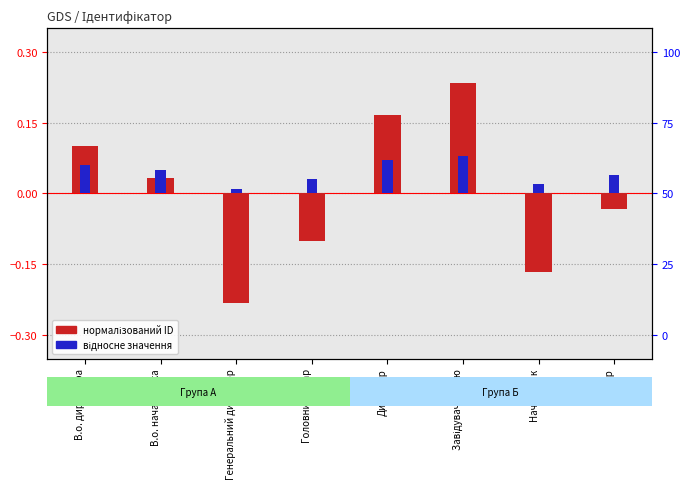

Which has a higher value, Генеральний директор or В.о. директора?

В.о. директора